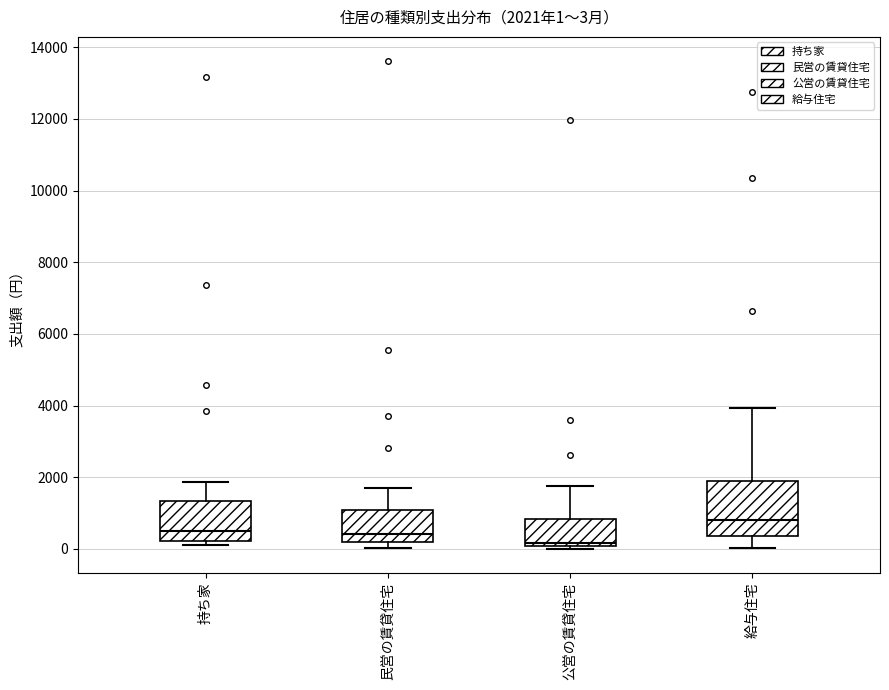

Which box is the tallest, from its lower edge to its upper edge?

給与住宅